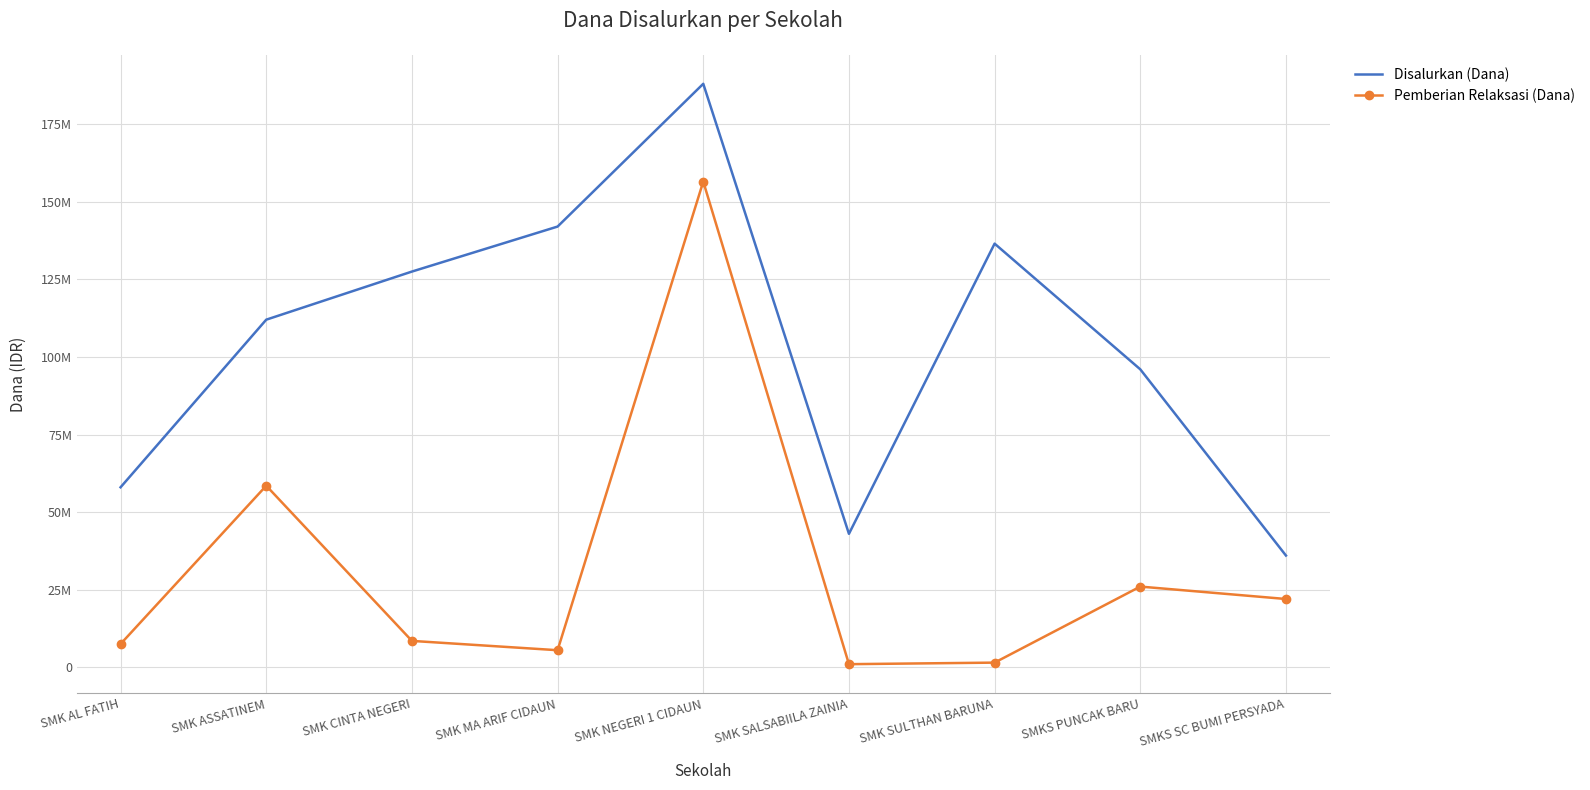

What are all the series names shown in the legend?

Disalurkan (Dana), Pemberian Relaksasi (Dana)